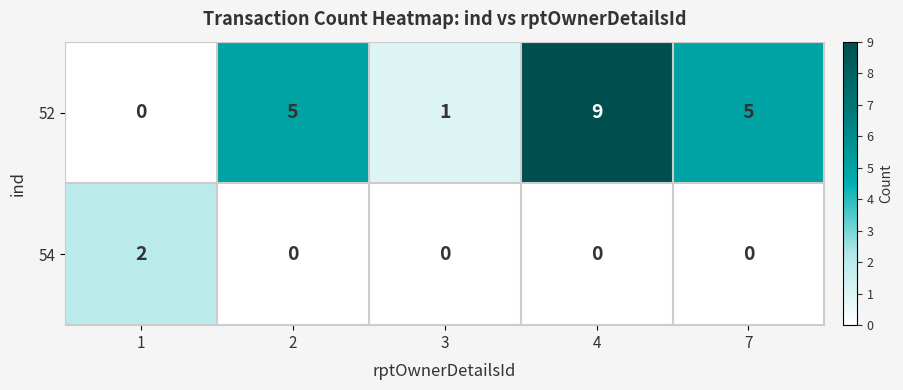

At how many categories does at least one series exceed 7?

1